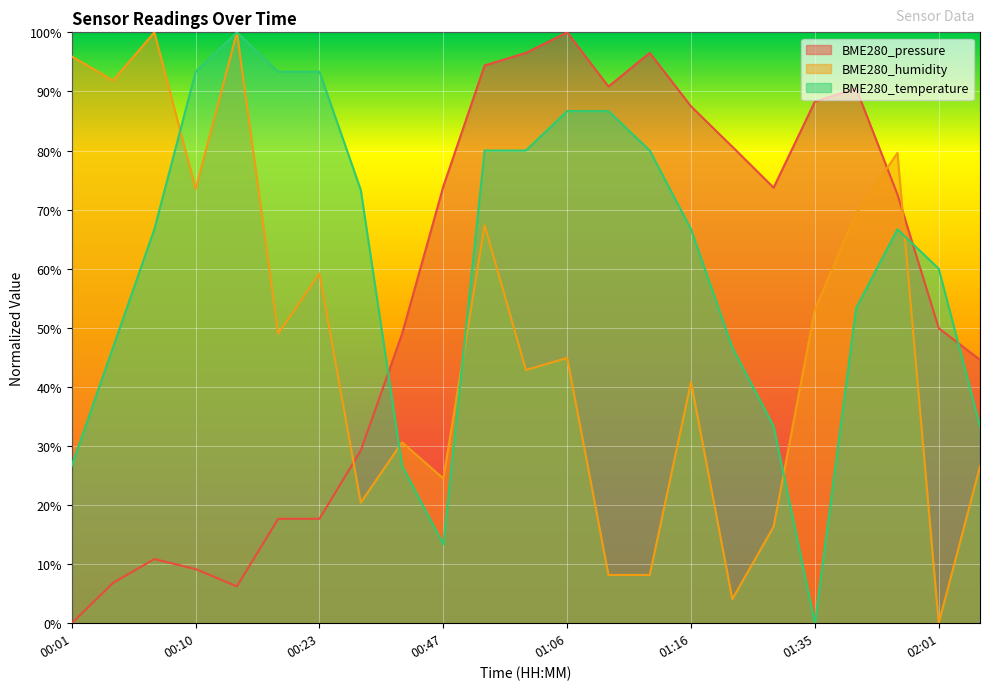

Is it true that BME280_temperature equals 13.3 at 00:47?

True